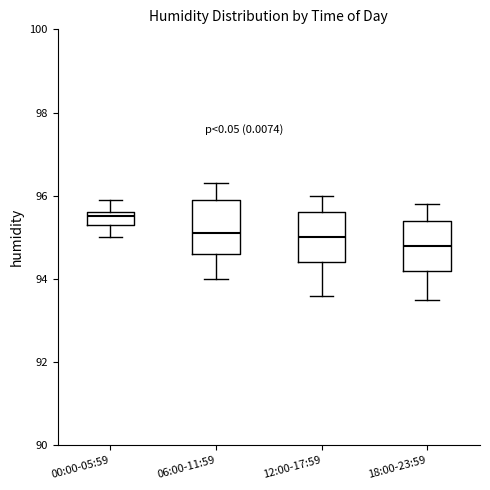

Where is the upper edge of the box for 12:00-17:59 on the y-axis? The values are not printed on the chart, so give them approximately, as read against the axis.

95.6